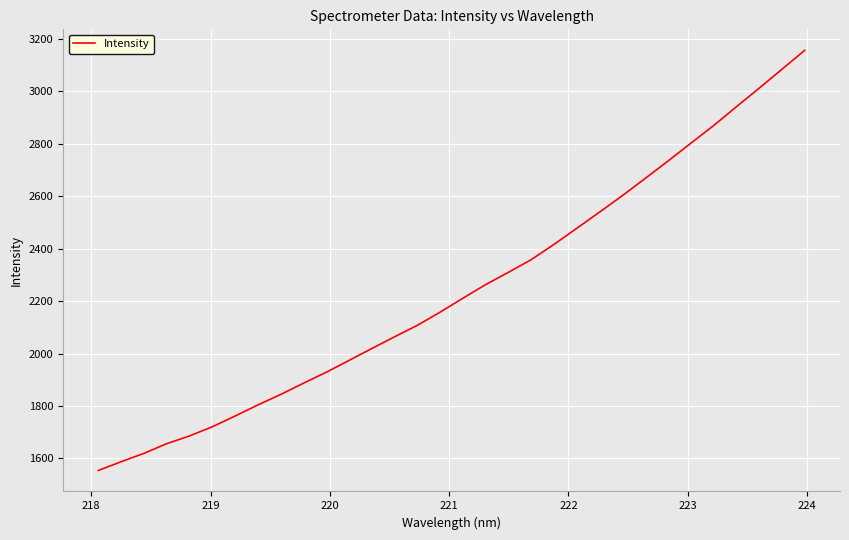

What is the smallest value displayed?

1554.3